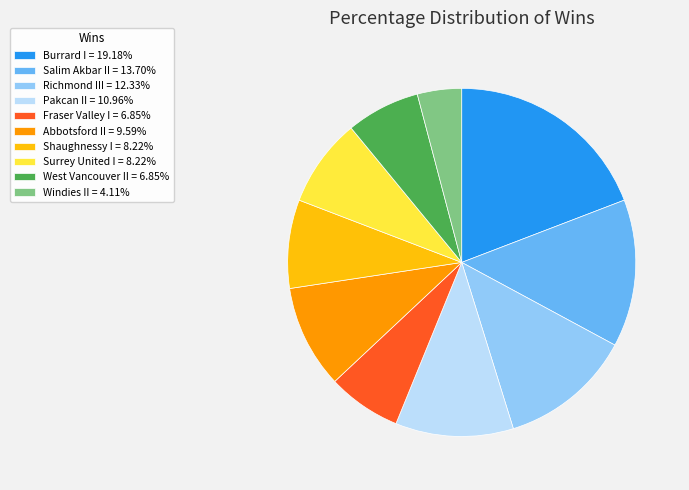

Approximately how many times larger is the value at Salim Akbar II compared to Burrard I?

0.7